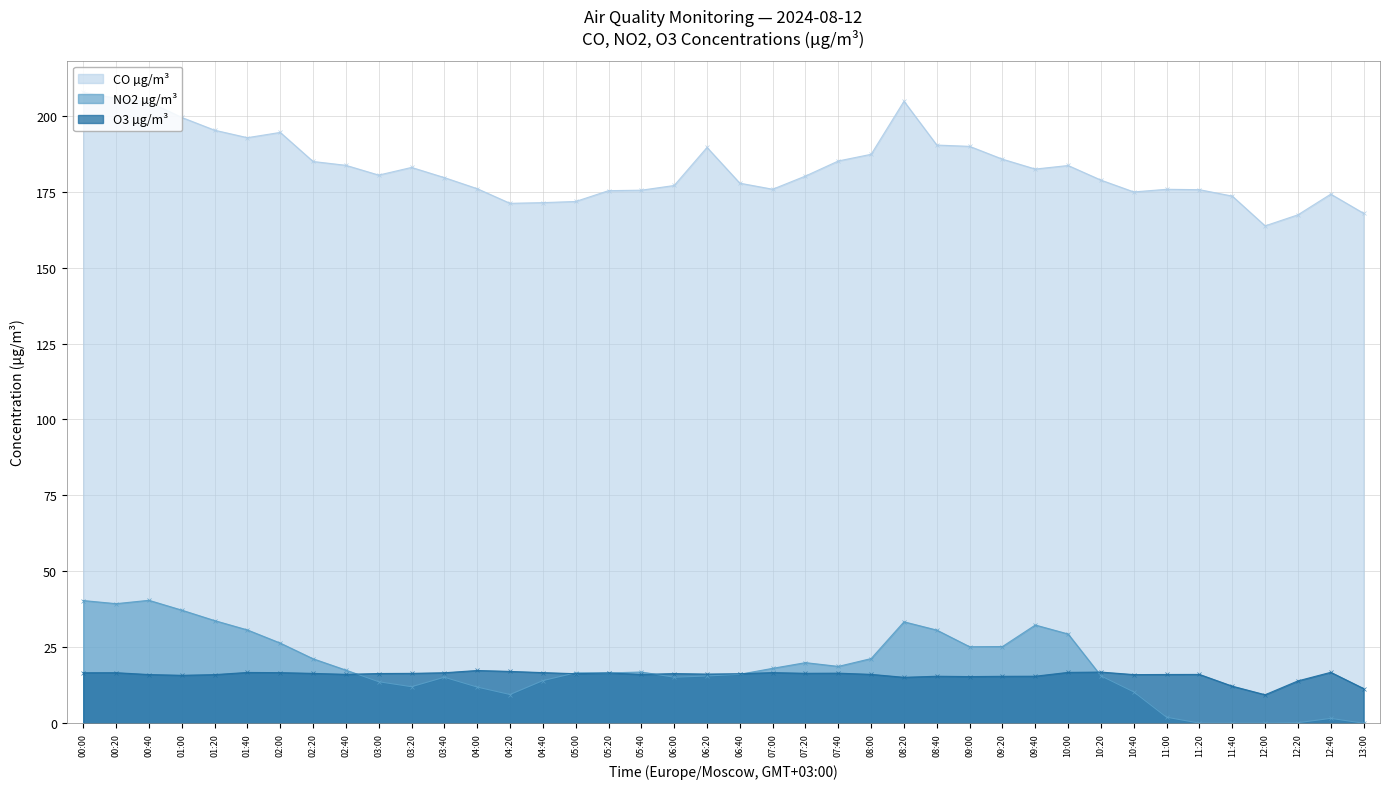

What is the value of the CO µg/m³ point at the 18th from the left?

175.5